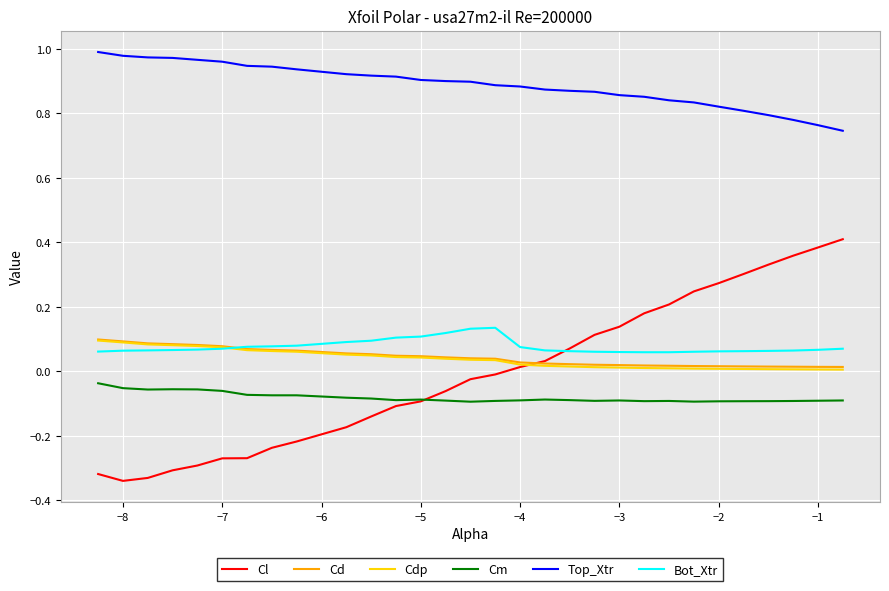

Which series has the widest spread of values?

Cl